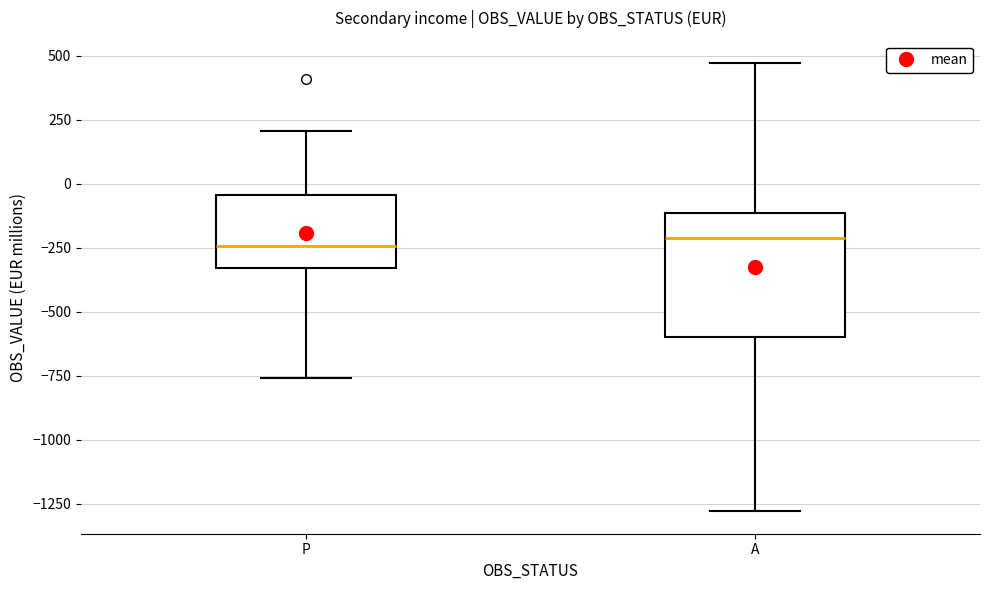

Reading left to right, transcribe this box plot: for each box, give where its median line is, the range the box spans, and where its two whiskers end, as read against the y-axis. The values are not printed on the chart, so give them approximately, as read against the axis.

P: median -250, box -350 to -50, whiskers -750 to 200
A: median -200, box -600 to -100, whiskers -1300 to 450